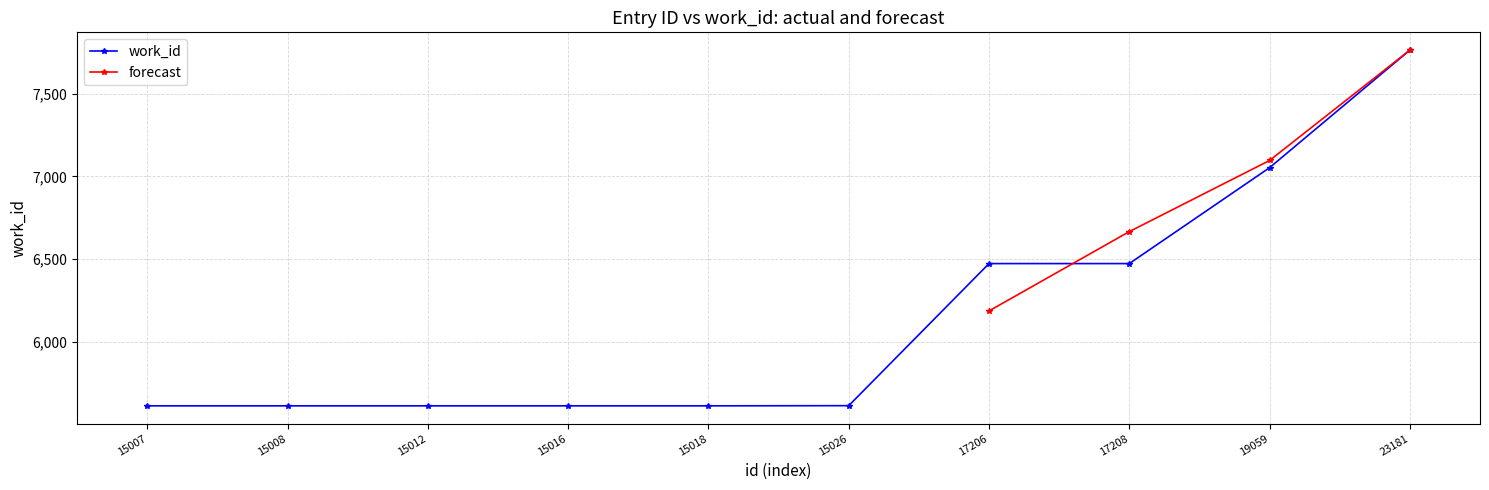

What is the value of the work_id point at the 6th from the left?

5615